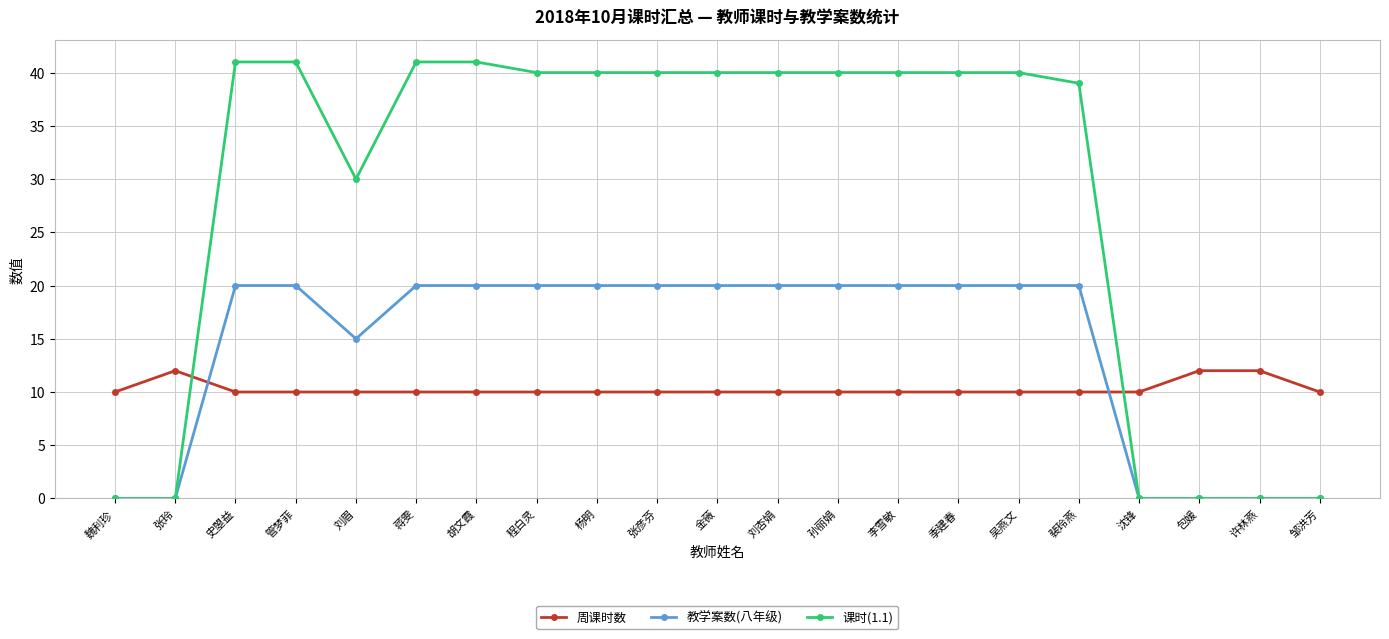

Rank the series by their maximum value, from lowest to highest.

周课时数, 教学案数(八年级), 课时(1.1)